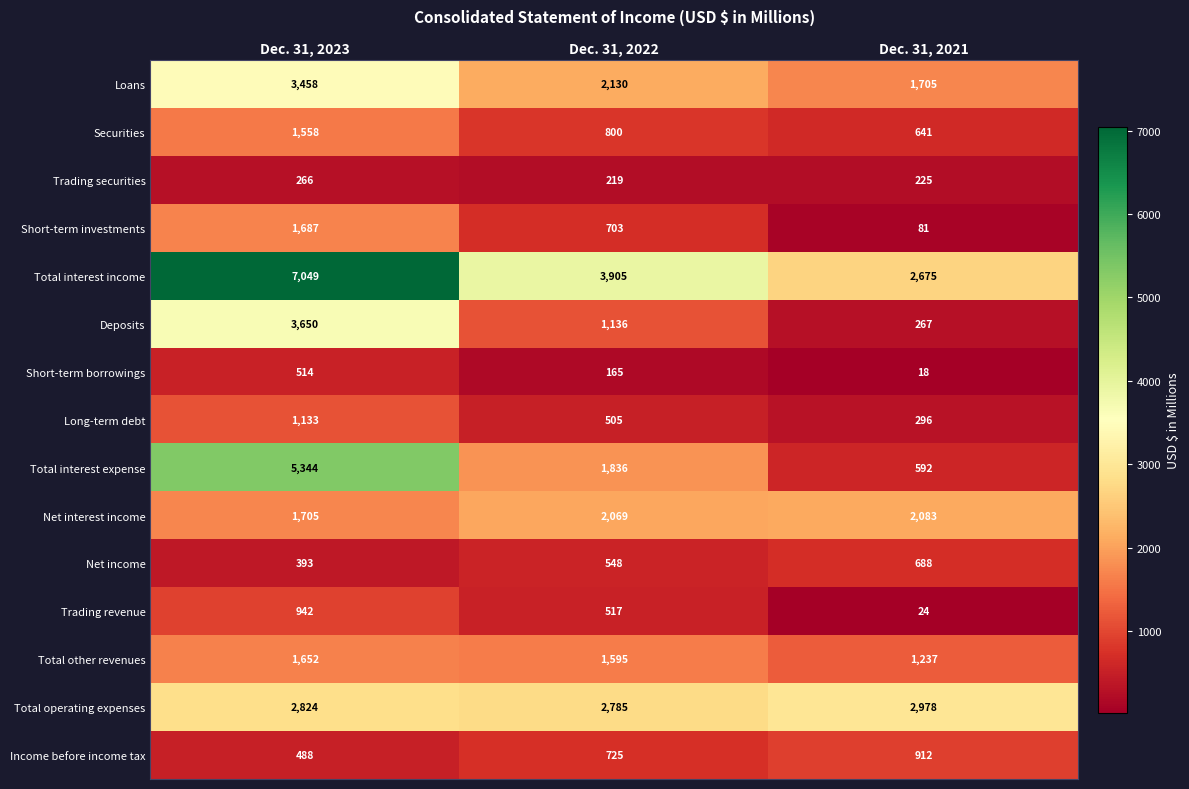

What is the total value across all series at Dec. 31, 2022?

19638